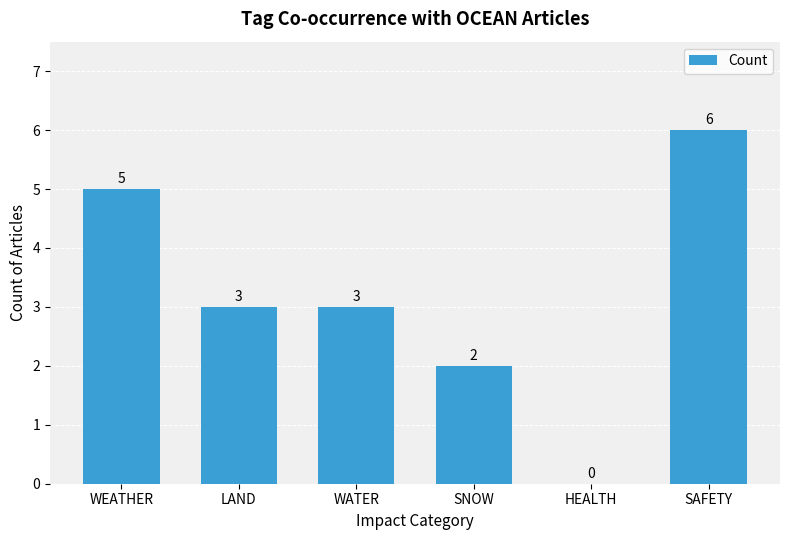

What is the greatest value displayed?

6